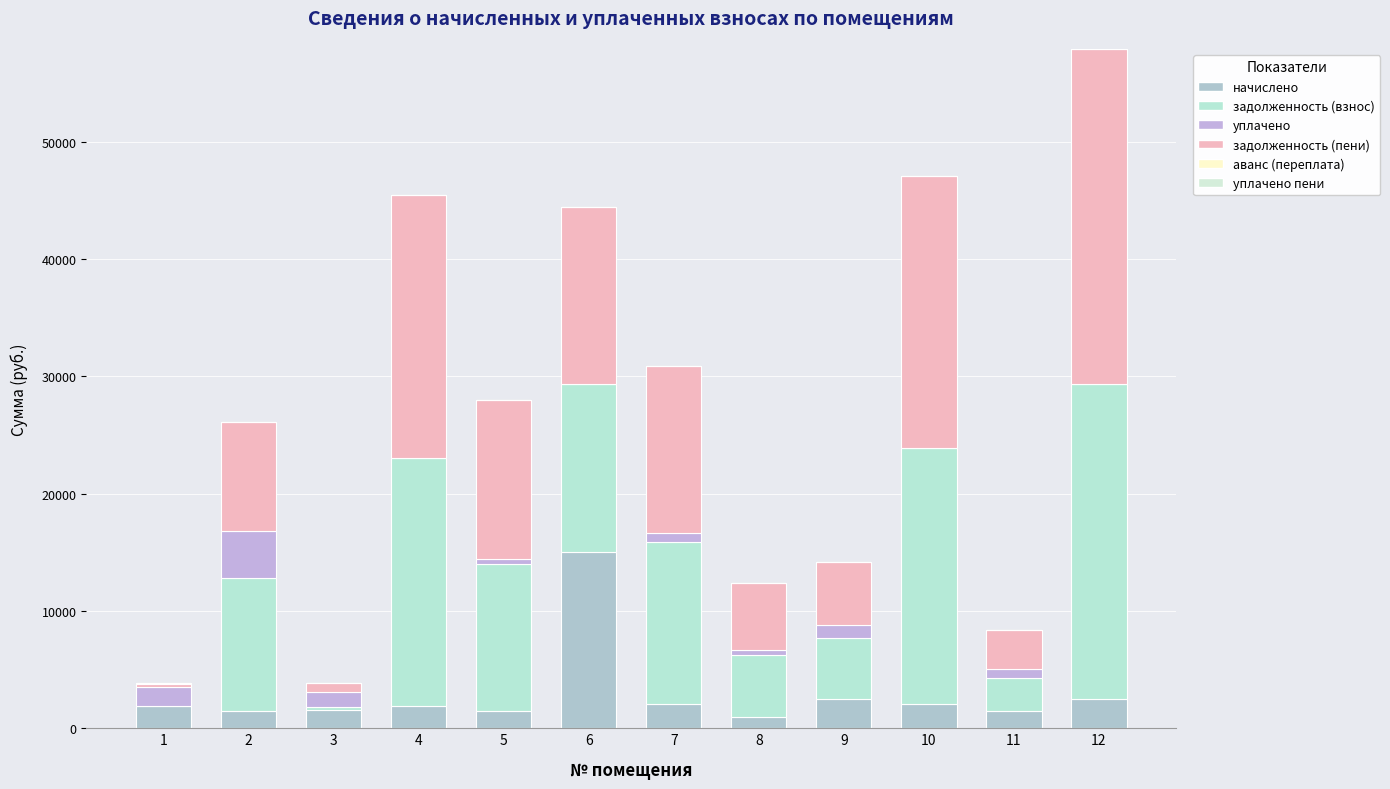

At which label is уплачено closest to 2000?

1